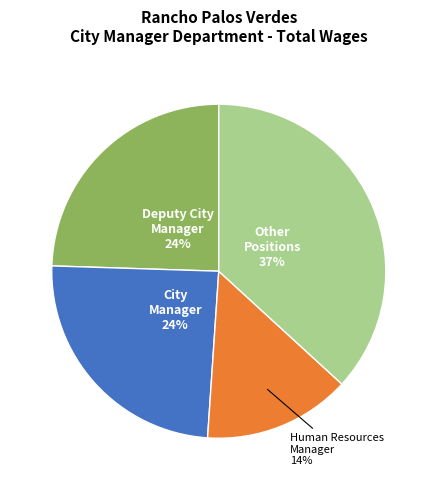

To the nearest percent, what is the difference between the largest and smallest slice percentages?

23%